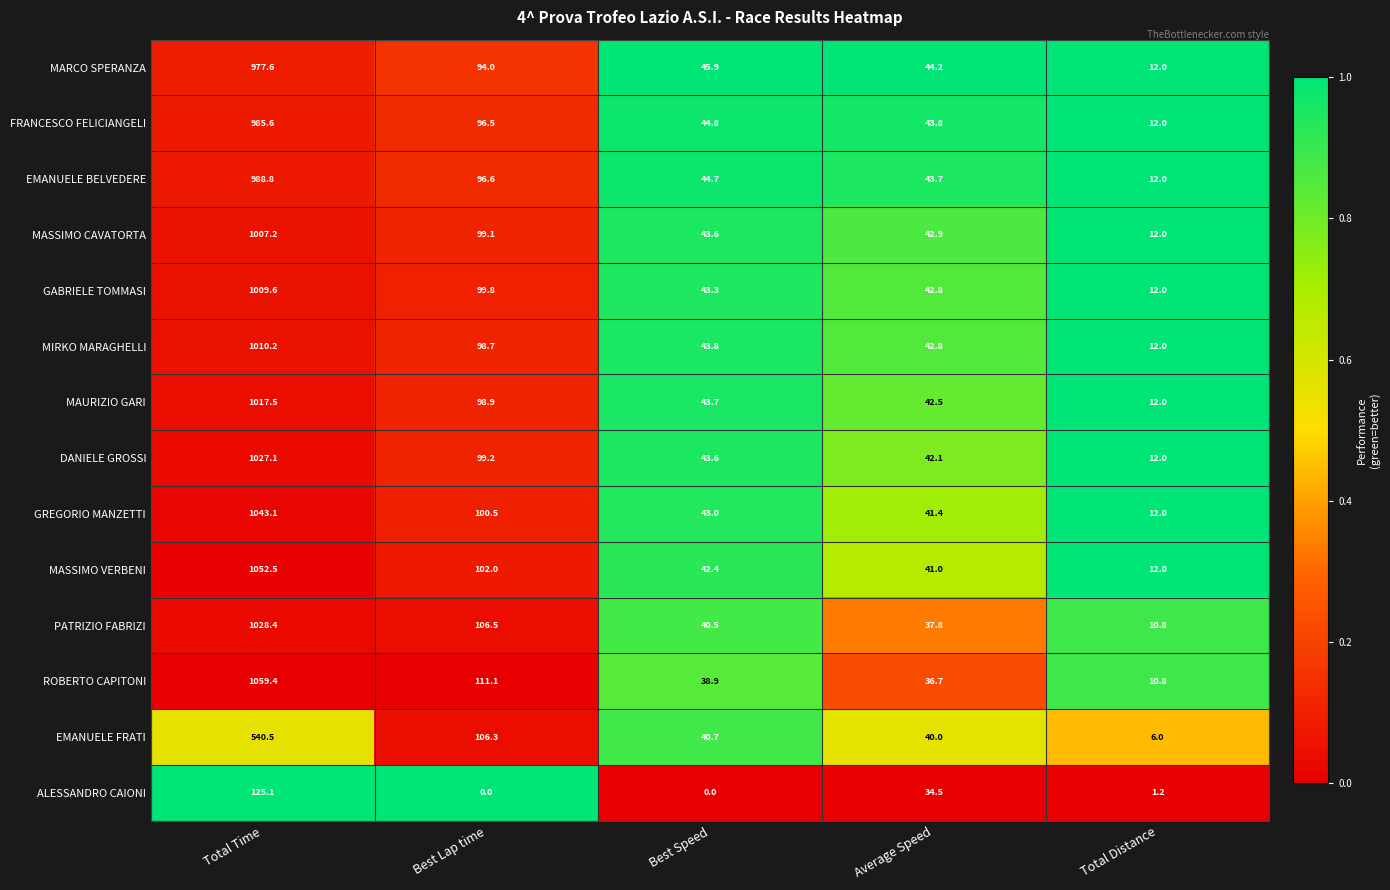

What is the difference between the maximum and minimum values in the FRANCESCO FELICIANGELI series?

973.6